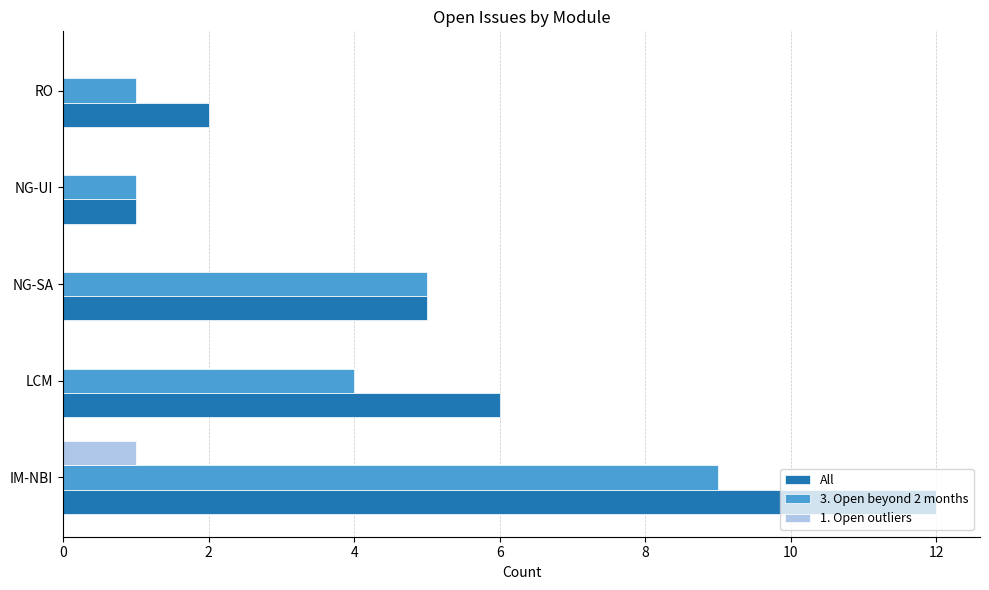

What is the sum of the All values at IM-NBI and LCM?

18